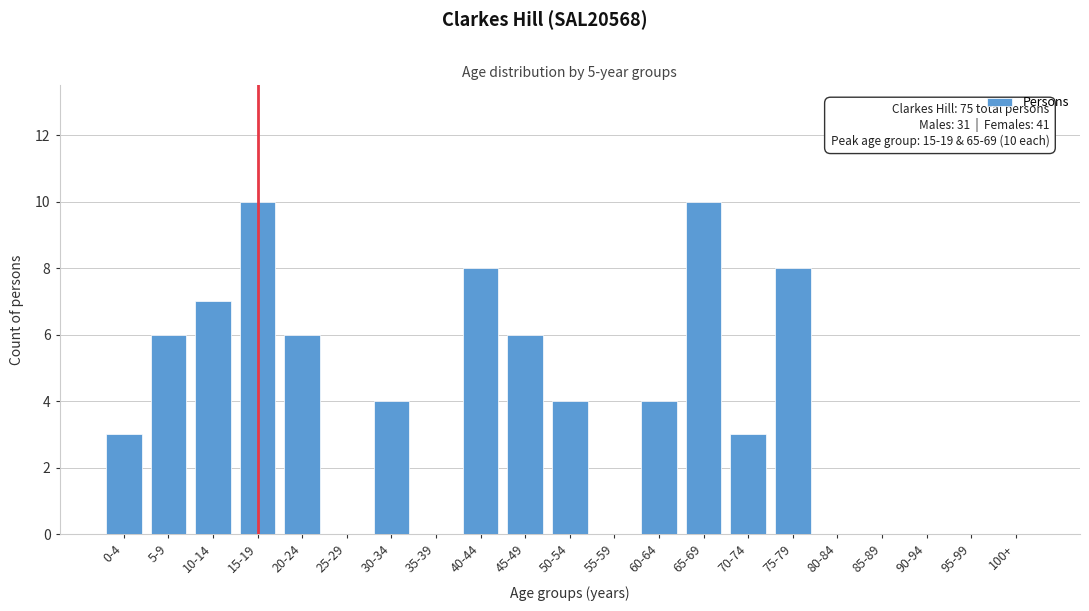

Reading left to right, list all the values displayed in this chart.

0-4=3	5-9=6	10-14=7	15-19=10	20-24=6	25-29=0	30-34=4	35-39=0	40-44=8	45-49=6	50-54=4	55-59=0	60-64=4	65-69=10	70-74=3	75-79=8	80-84=0	85-89=0	90-94=0	95-99=0	100+=0